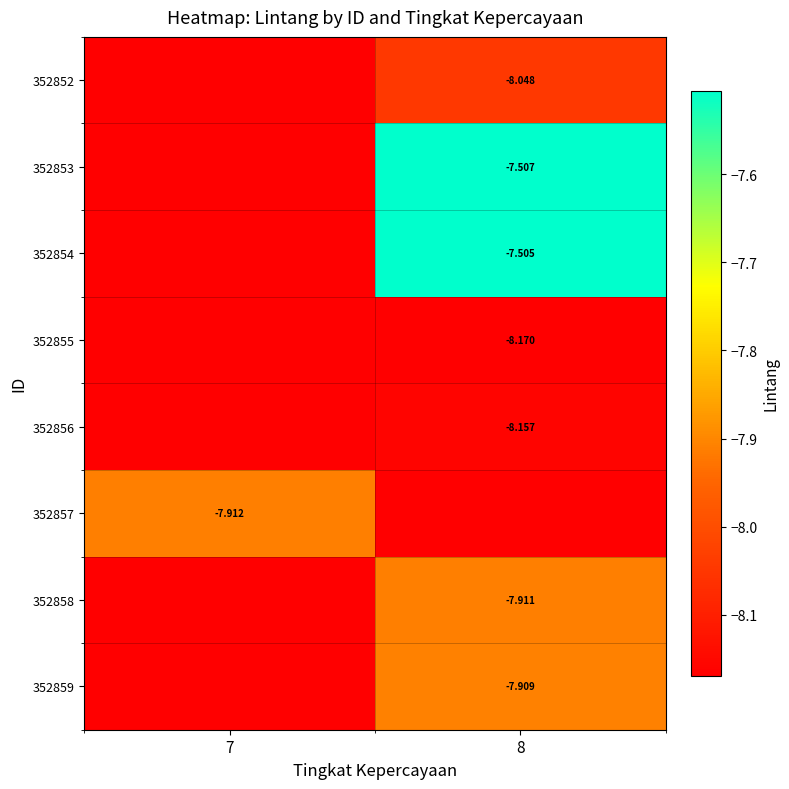

List the series in order of their peak value, lowest first.

352855, 352856, 352852, 352857, 352858, 352859, 352853, 352854